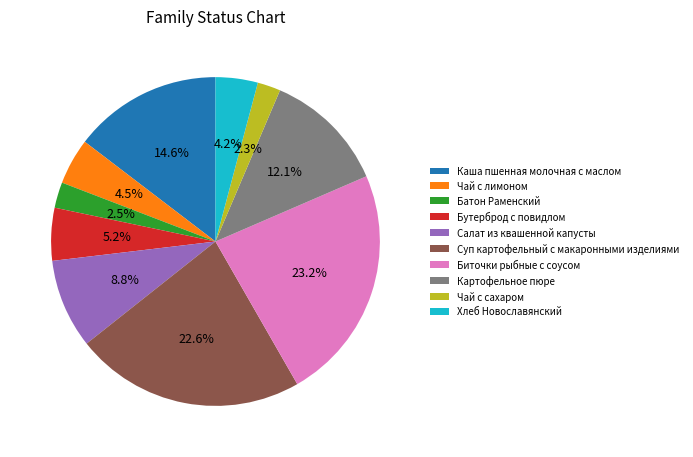

The Хлеб Новославянский slice represents 4% of the pie. True or false?

True